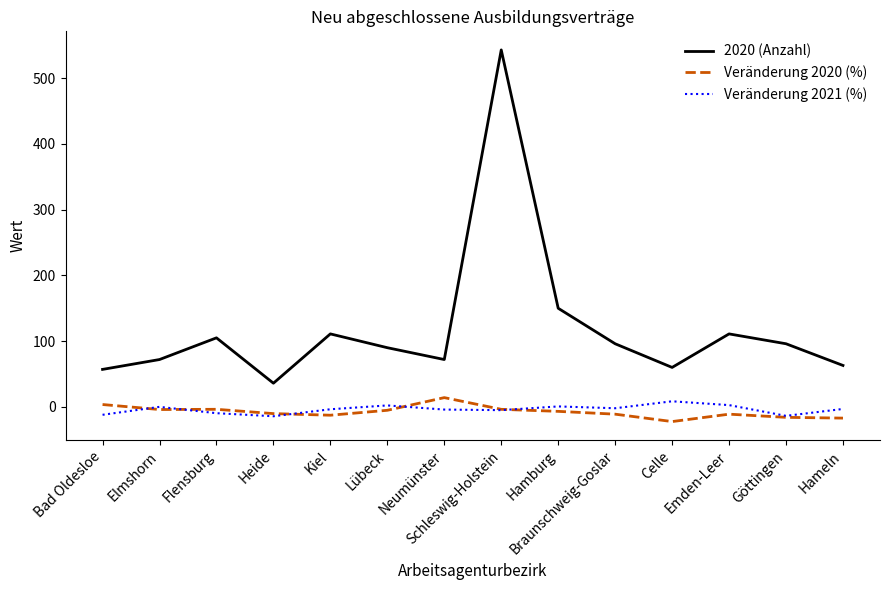

What is the sum of the Veränderung 2021 (%) values at Elmshorn and Hamburg?

0.7